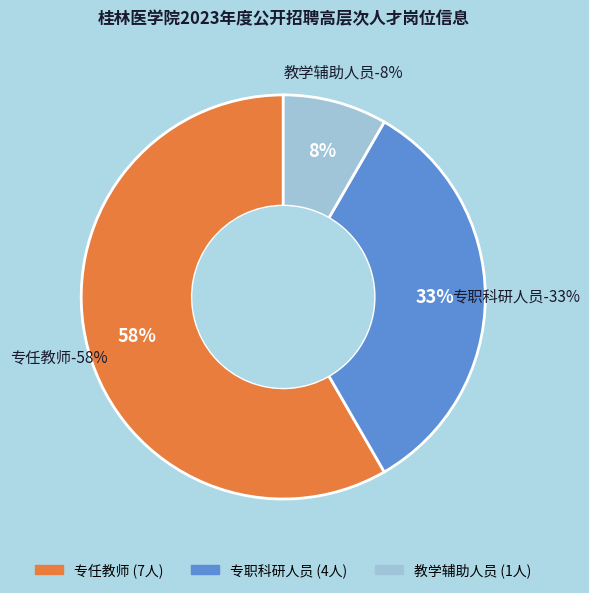

The 市场营销 slice represents 15% of the pie. True or false?

False